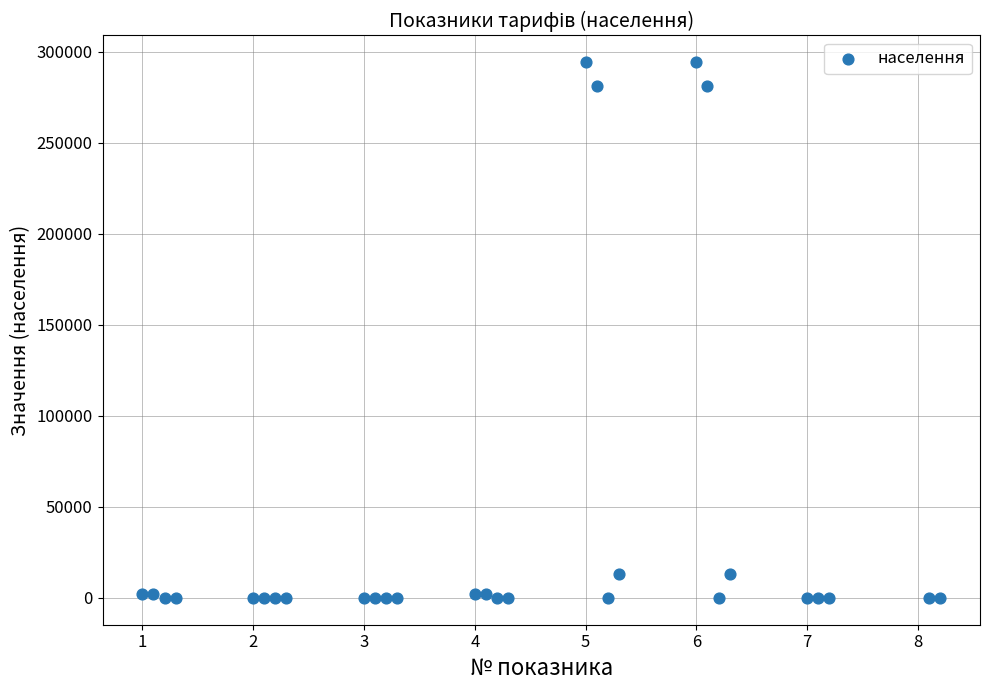

What is the range of Y values (max minus min)?

294225.3